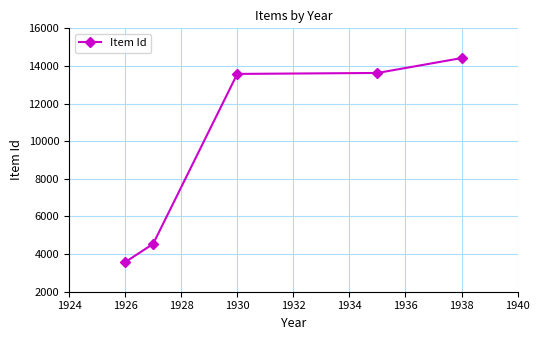

What is the smallest value displayed?

3569